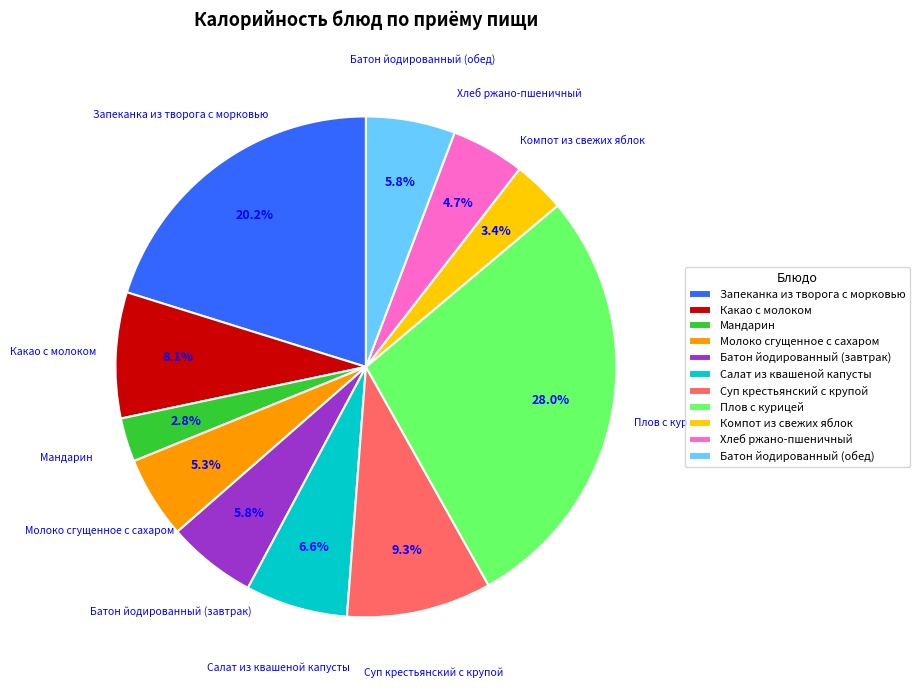

Combined, do Какао с молоком and Запеканка из творога с морковью account for over 50%?

No